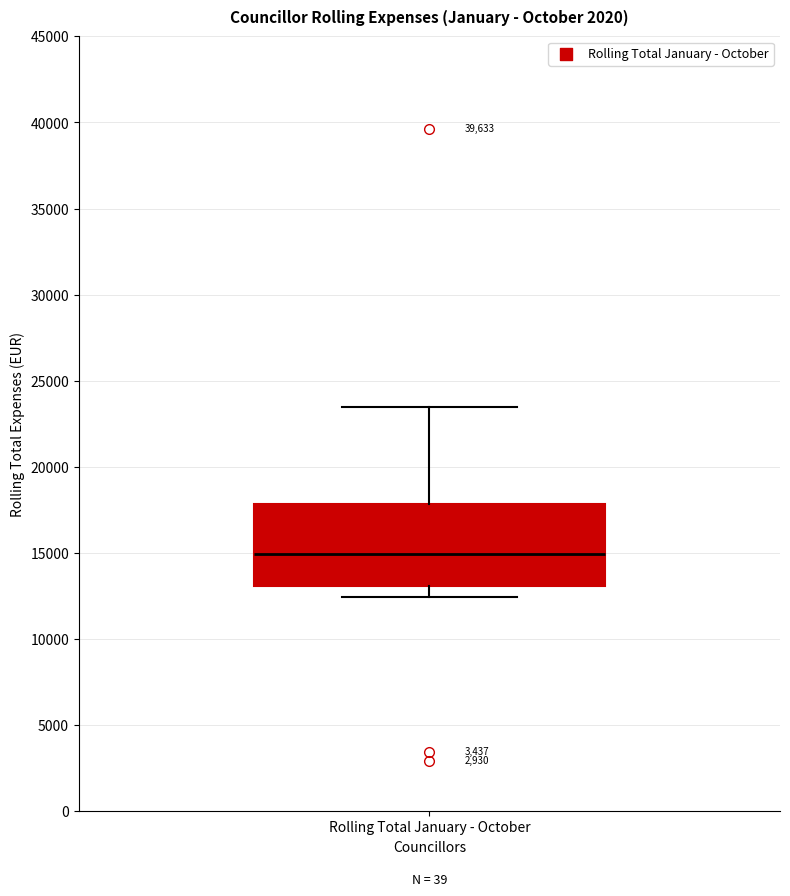

Where does the lower whisker of the box for Rolling Total January - October end on the y-axis? The values are not printed on the chart, so give them approximately, as read against the axis.

12500